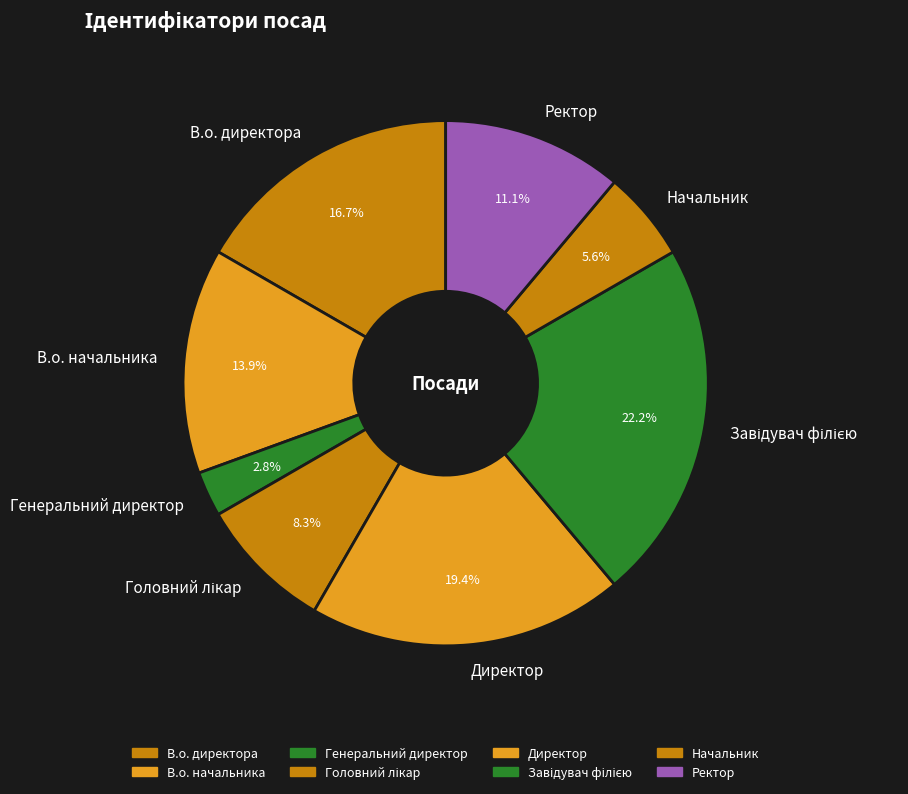

What is the smallest slice in the pie chart?

Генеральний директор